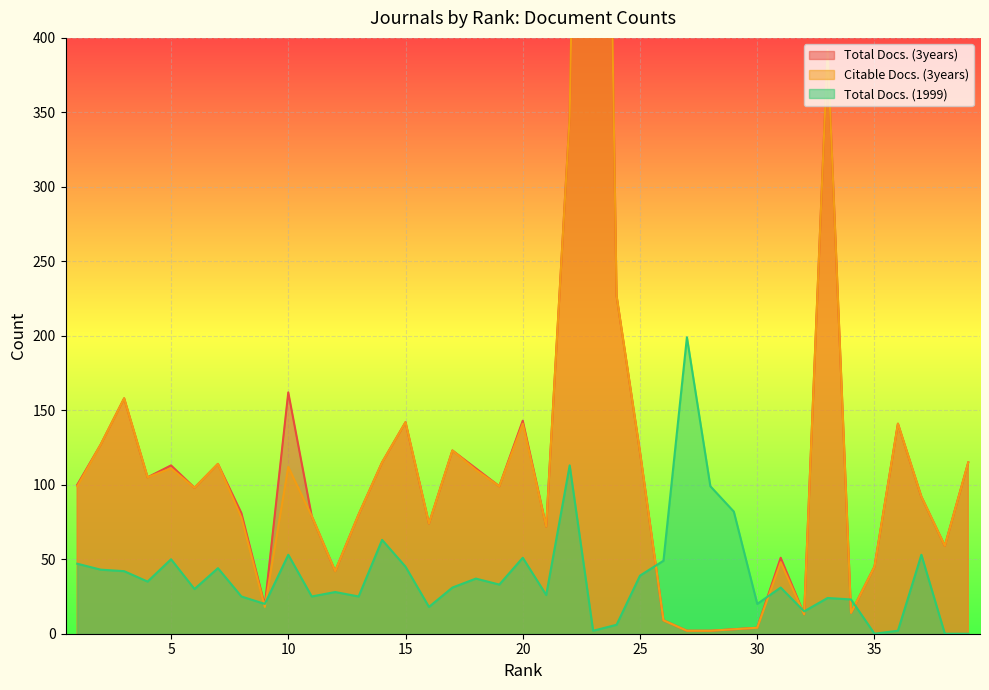

Which label corresponds to the largest value in the chart?

23